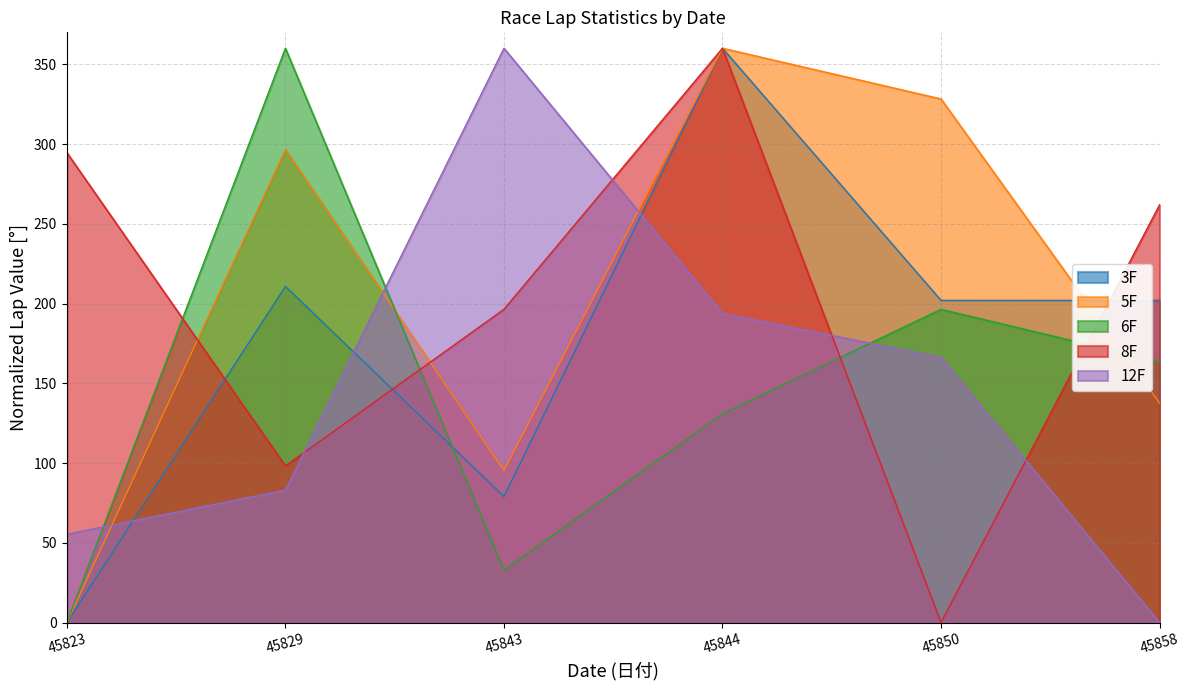

Which category has the highest value across all series?

45844